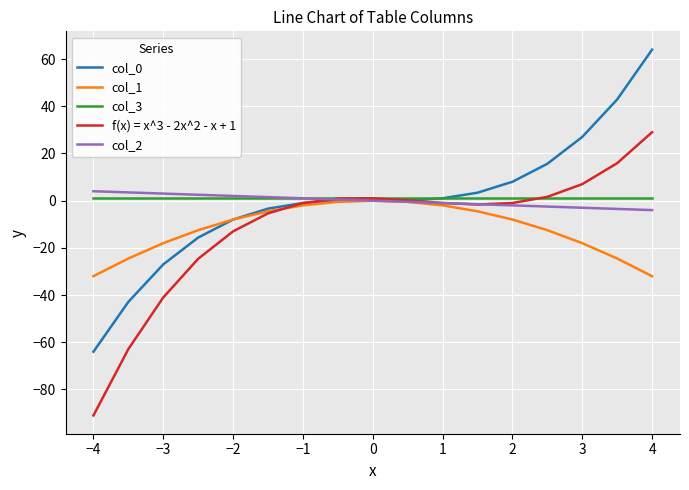

What is the lowest value of the f(x) = x^3 - 2x^2 - x + 1 series?

-91.0